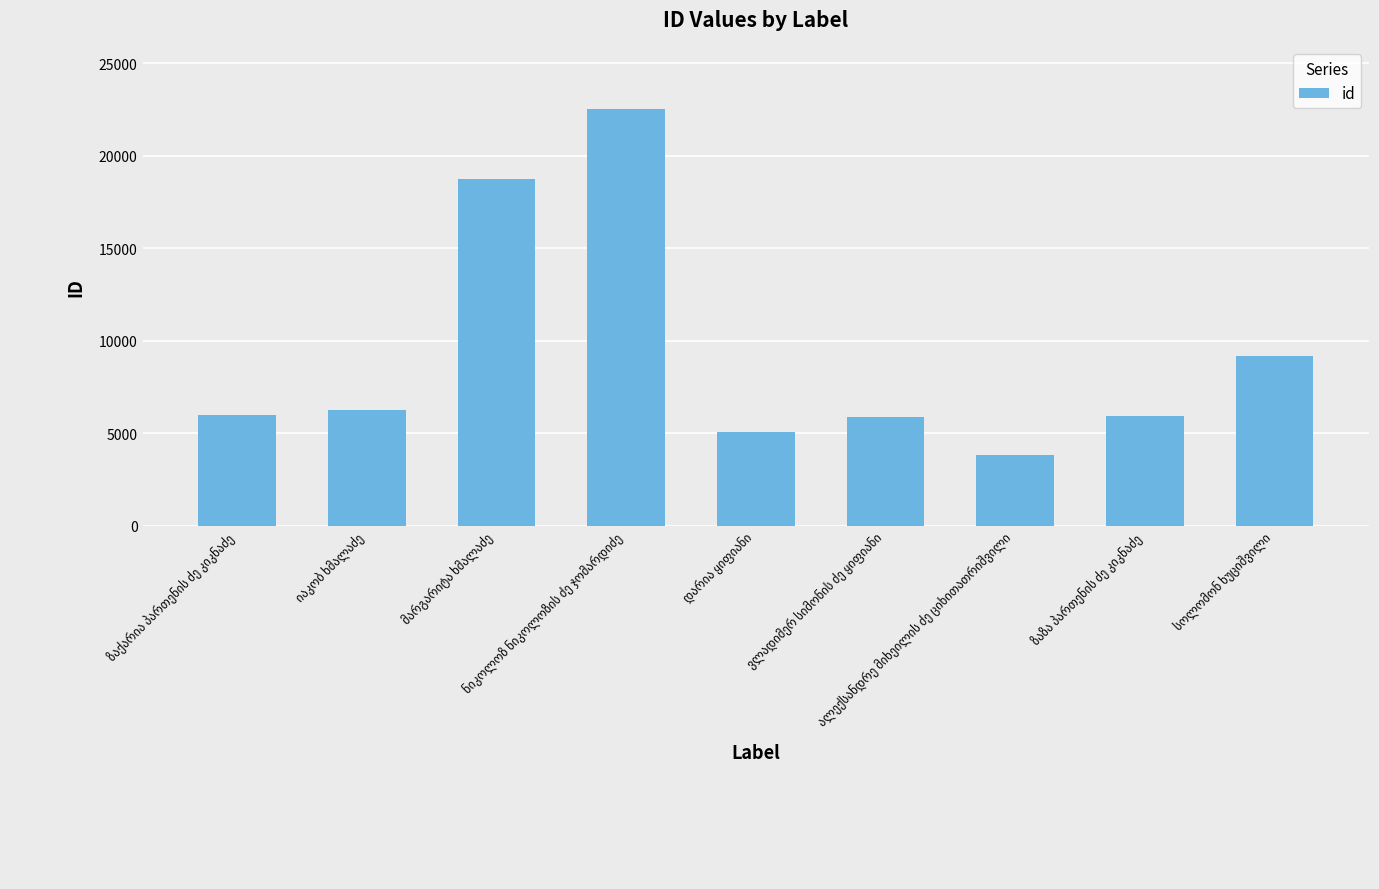

What is the value of the 2nd bar from the left?

6233